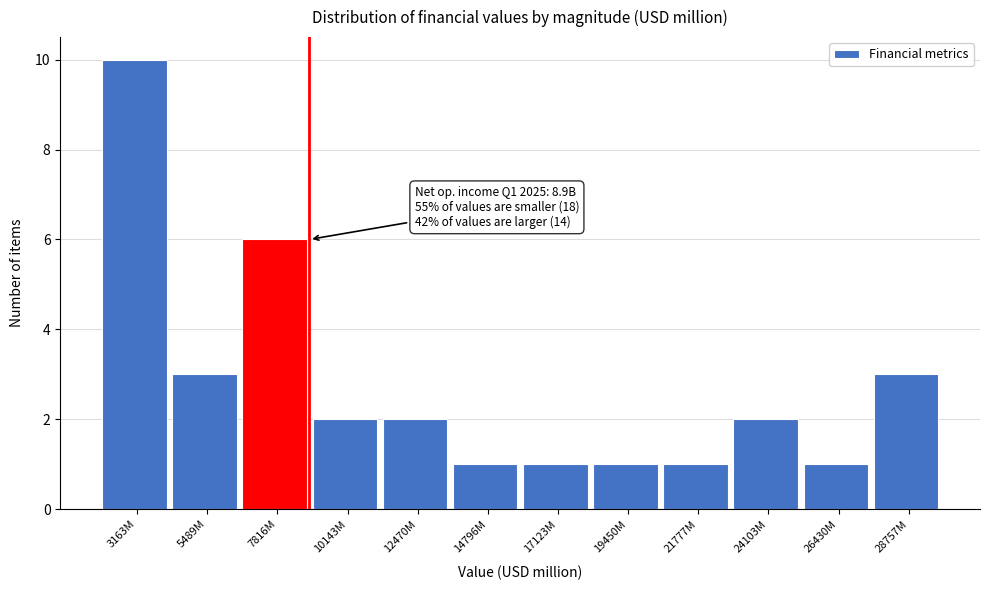

Reading left to right, transcribe all the data shown in this chart.

10	3	6	2	2	1	1	1	1	2	1	3